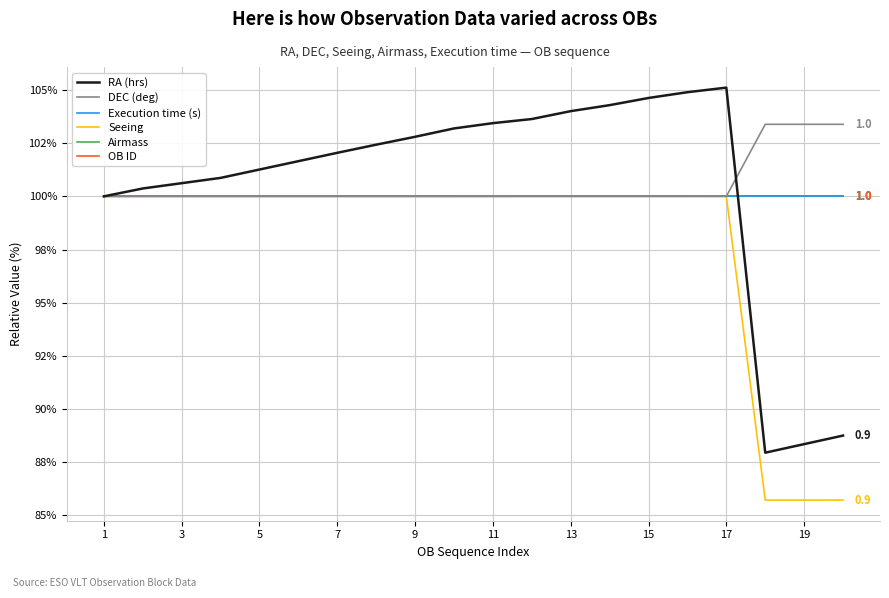

Does the chart display data point markers on the line(s)?

No